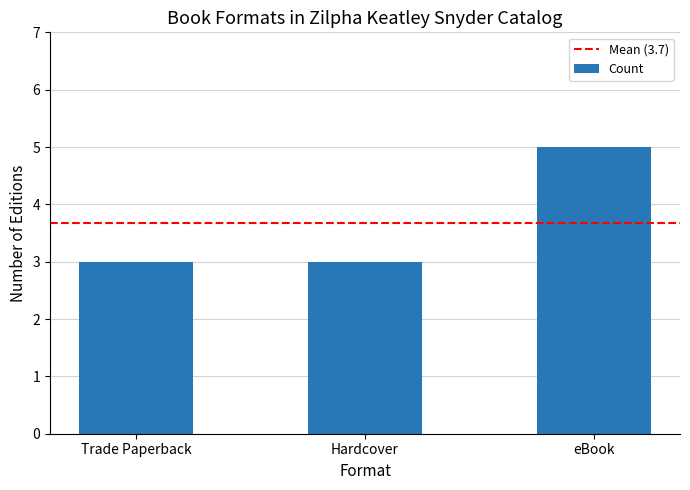

What is the change in value from Trade Paperback to eBook?

+2